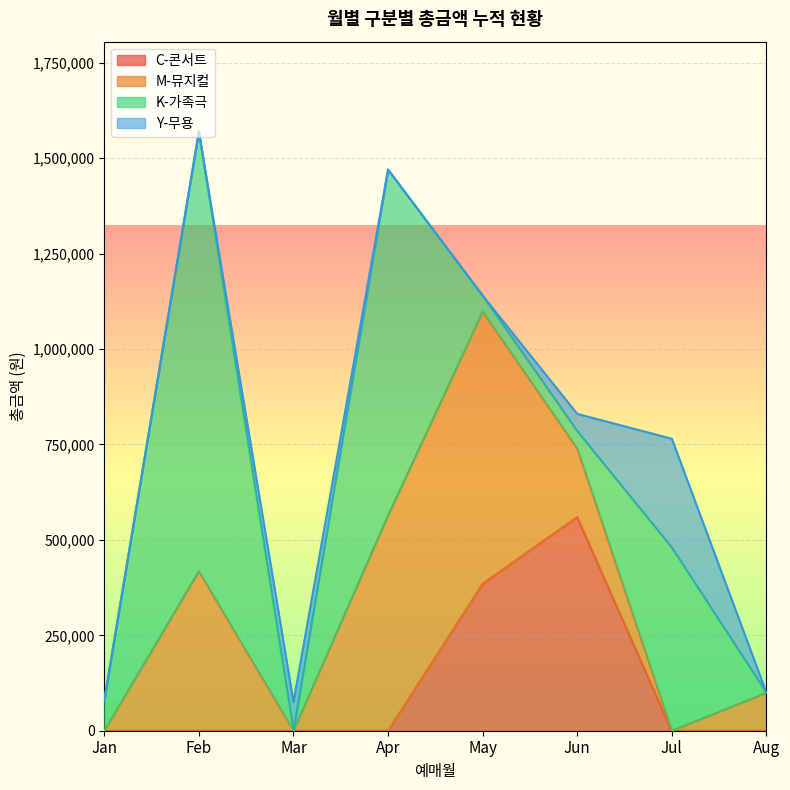

What are all the series names shown in the legend?

C-콘서트, M-뮤지컬, K-가족극, Y-무용